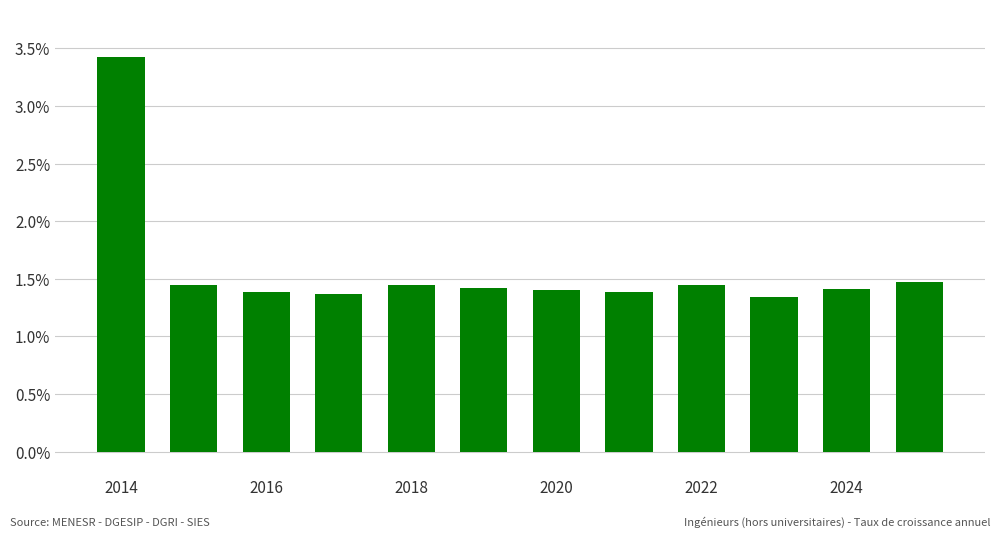

Does the chart contain any negative values?

No